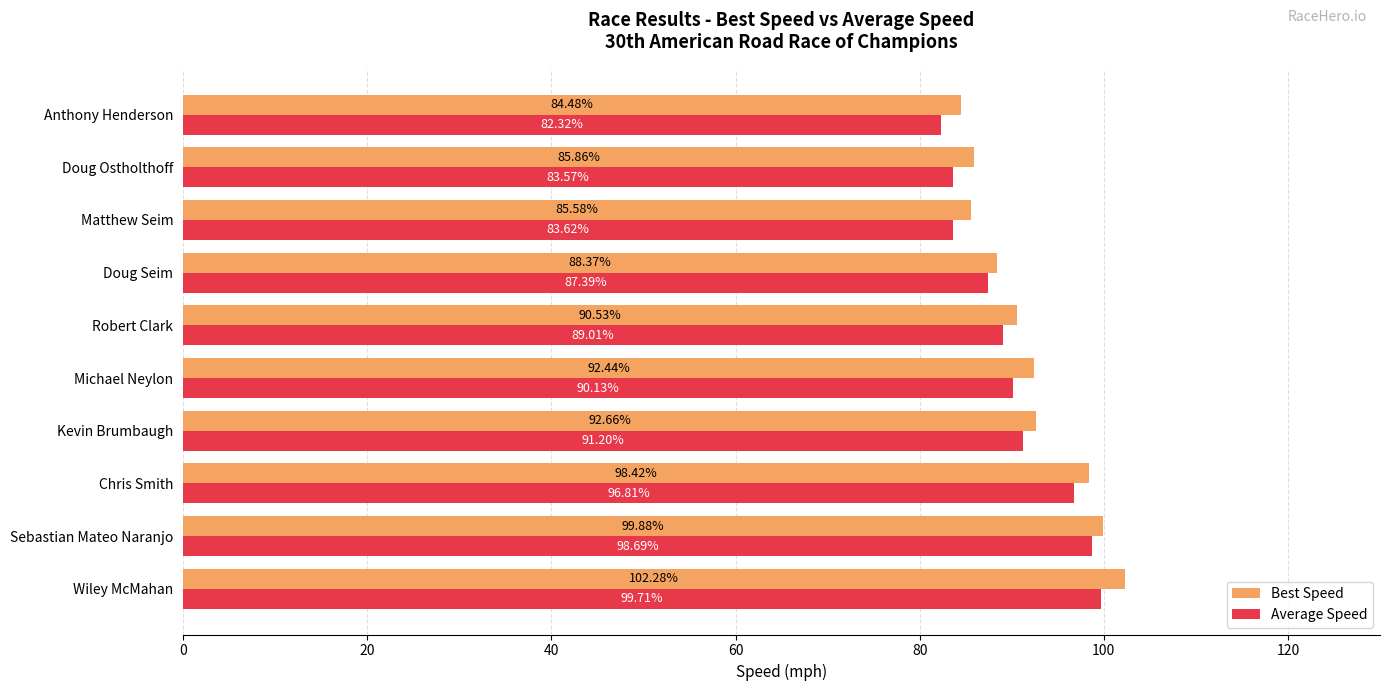

Between Kevin Brumbaugh and Robert Clark, which series saw the biggest shift?

Average Speed